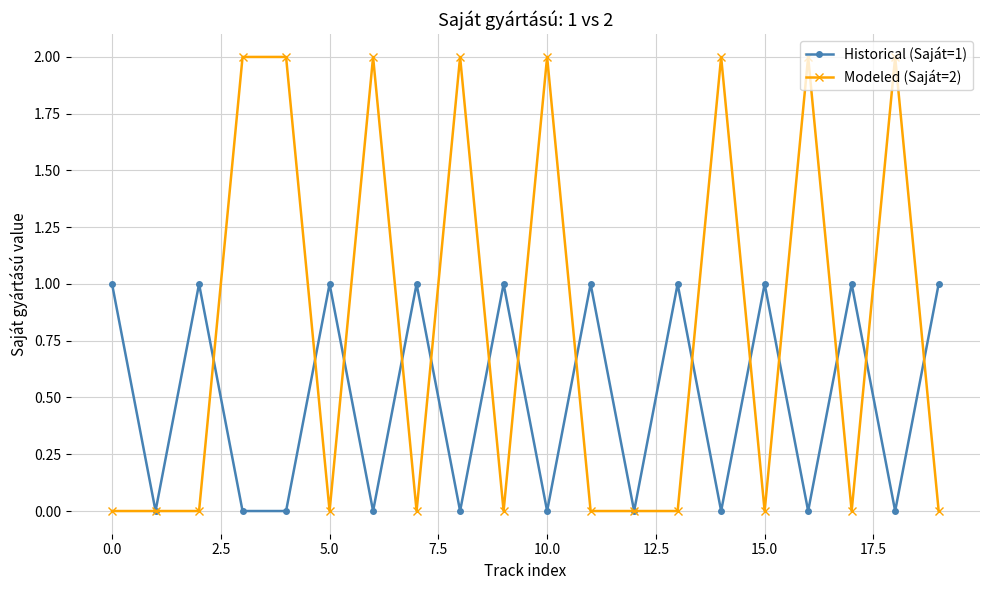

Which series has the widest spread of values?

Modeled (Saját=2)